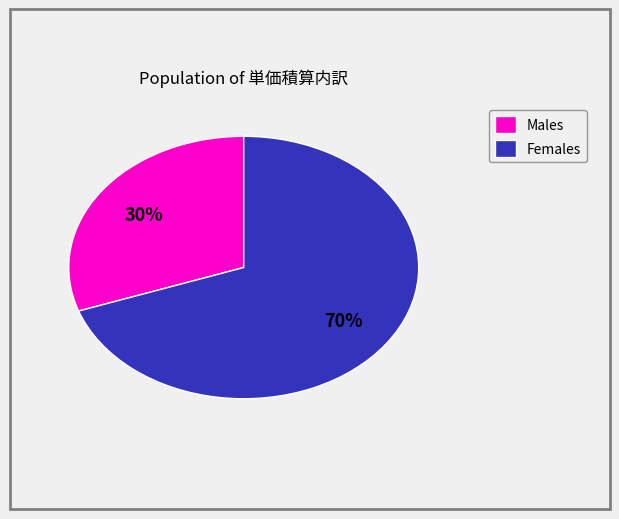

True or false: Males accounts for 17% of the total.

False